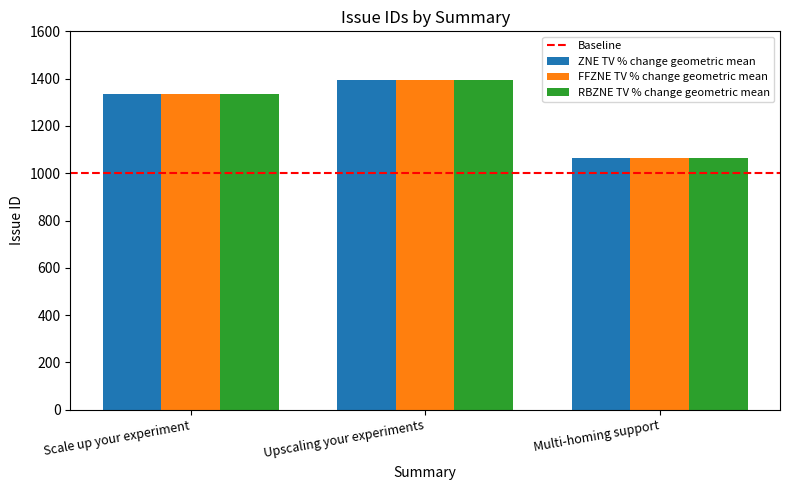

The ZNE TV % change geometric mean series shows 880 at Scale up your experiment. True or false?

False